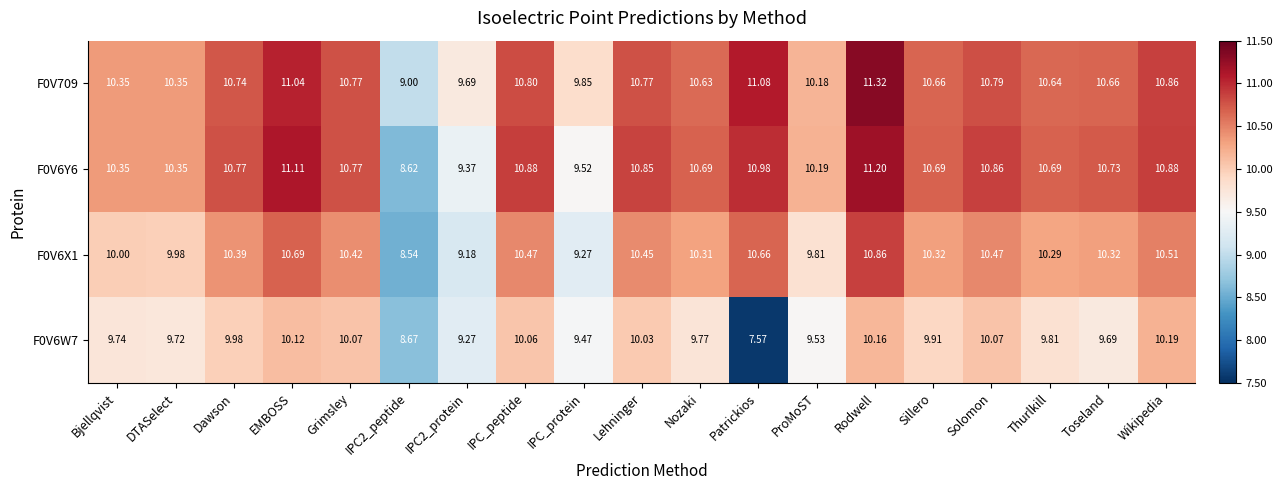

How many distinct data groups are displayed?

4